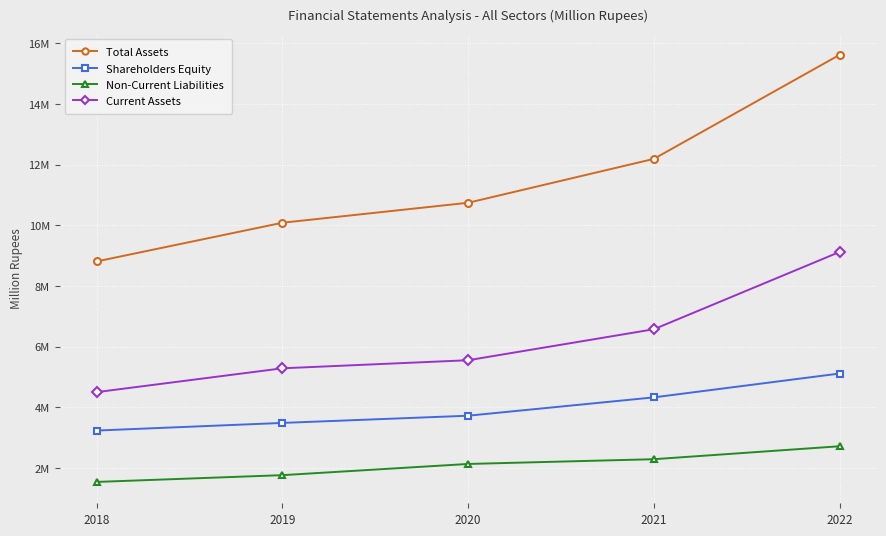

True or false: Non-Current Liabilities has more than 0 points higher than both neighbors.

False